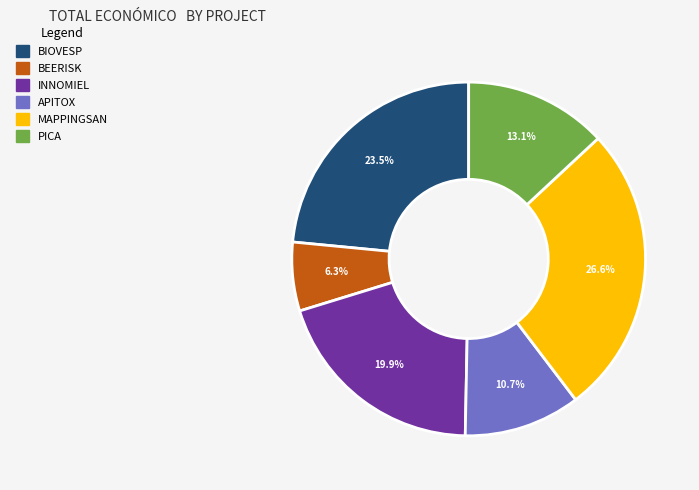

Does any single category account for the majority?

No